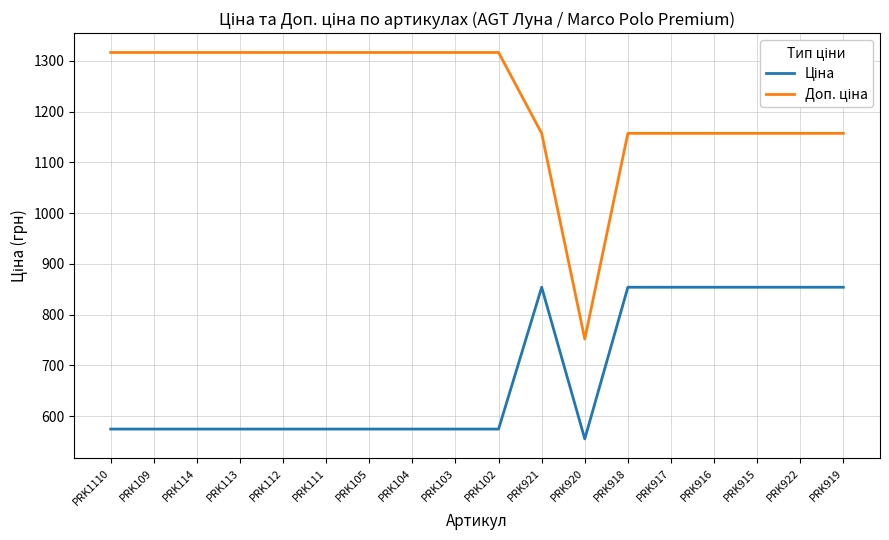

What is the total value across all series at PRK113?

1891.2